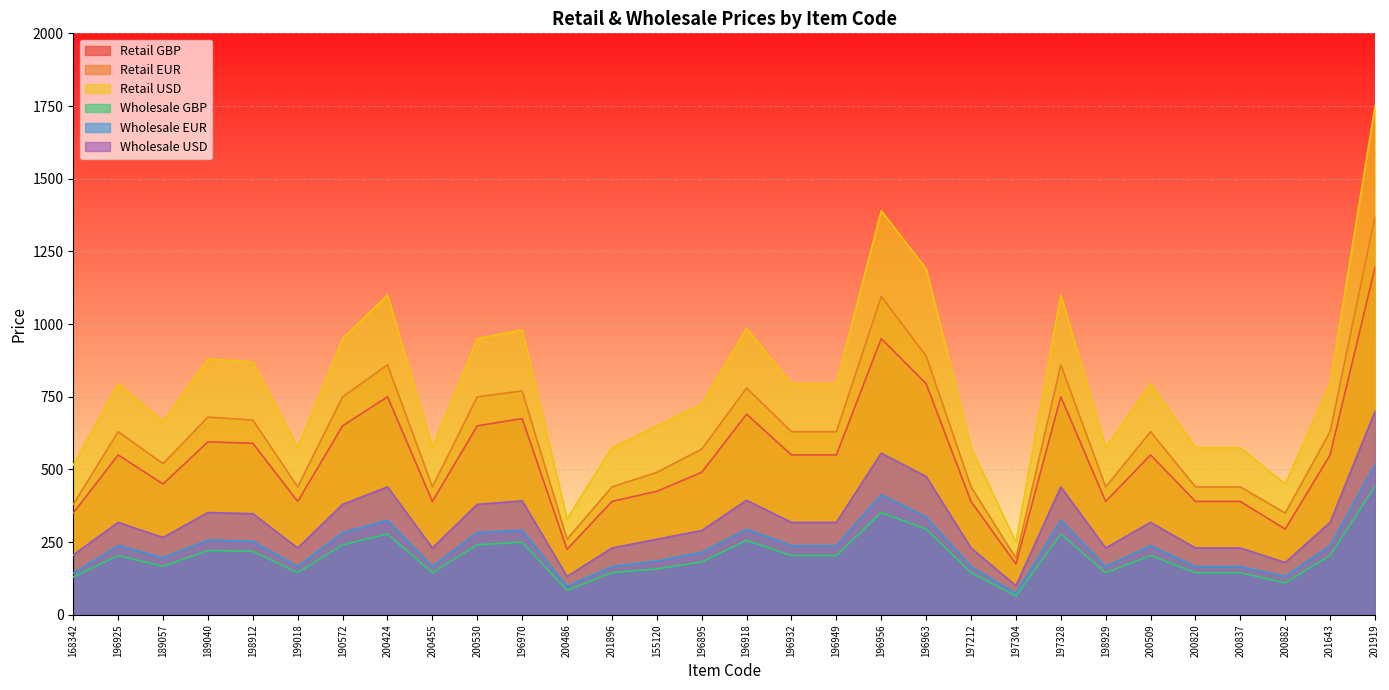

At which label does Retail USD first exceed 795?

189040